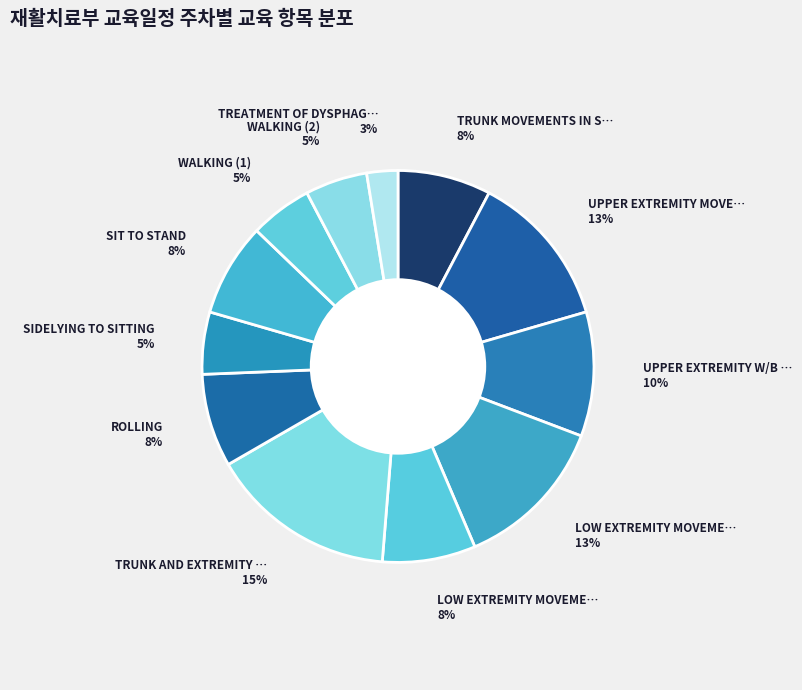

To the nearest percent, what percentage of the pie is WALKING (2)?

5%